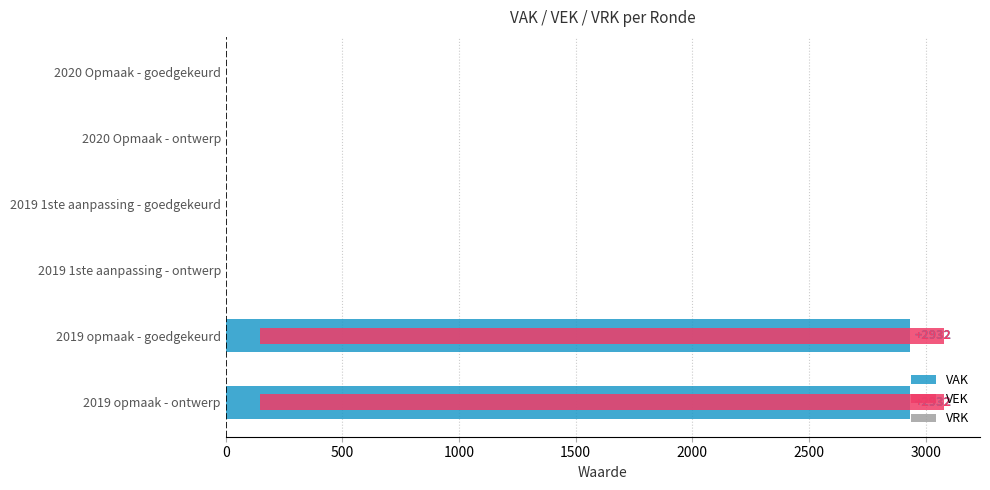

Reading left to right, extract all data points from this chart.

VAK: 2932.0	2932.0	0.0	0.0	0.0	0.0
VEK: 2932.0	2932.0	0.0	0.0	0.0	0.0
VRK: 0.2	0.2	0.2	0.2	0.2	0.2